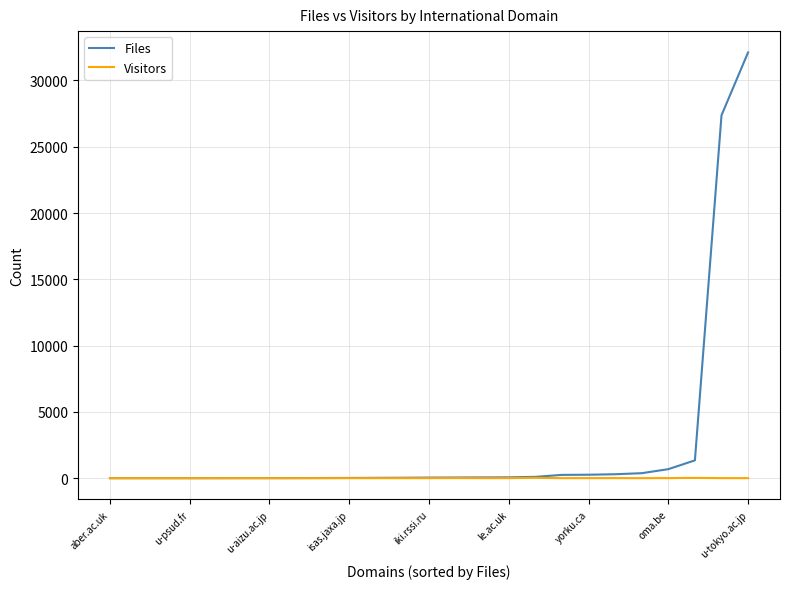

Which series has the largest total across all categories?

Files